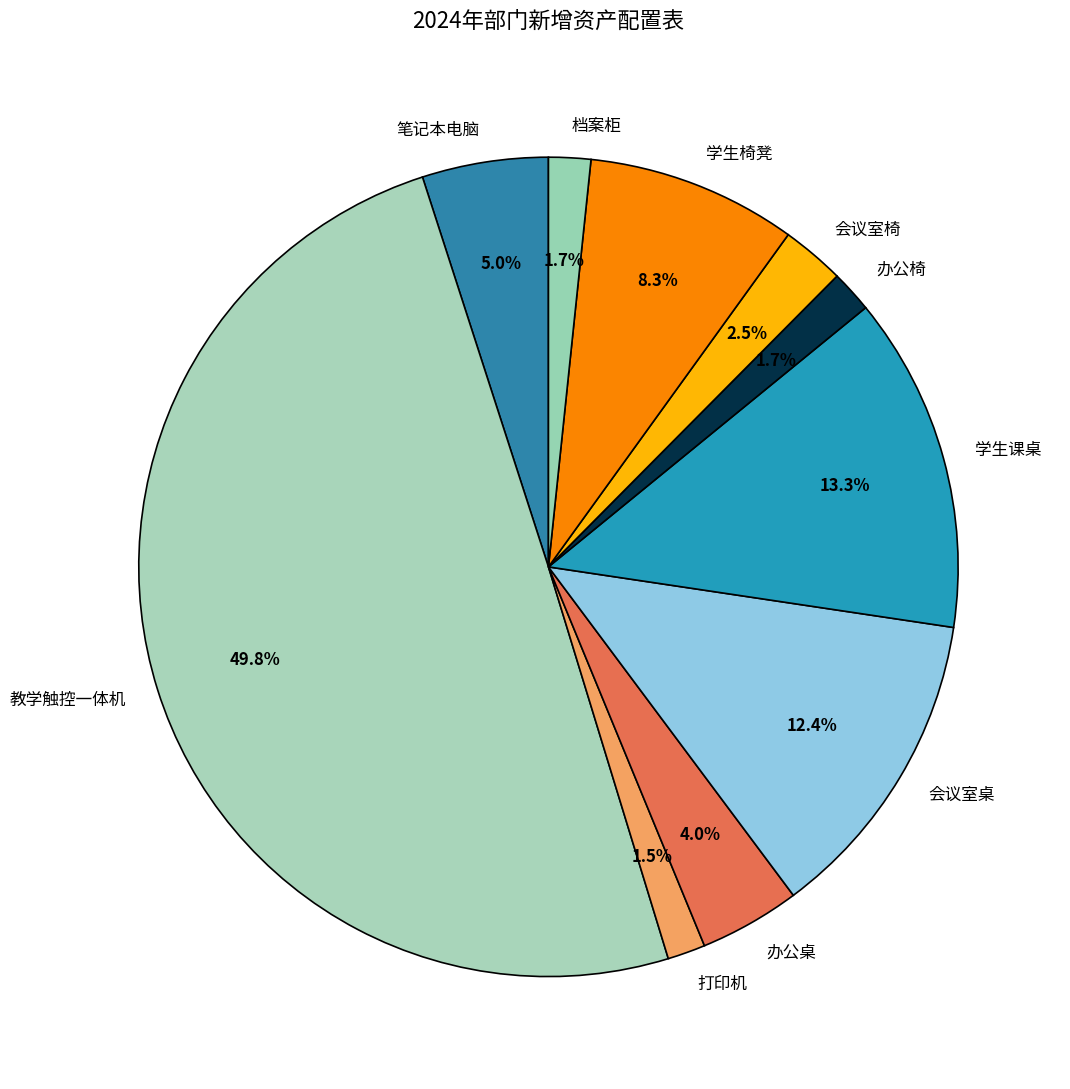

Does 笔记本电脑 represent more than half of the total?

No